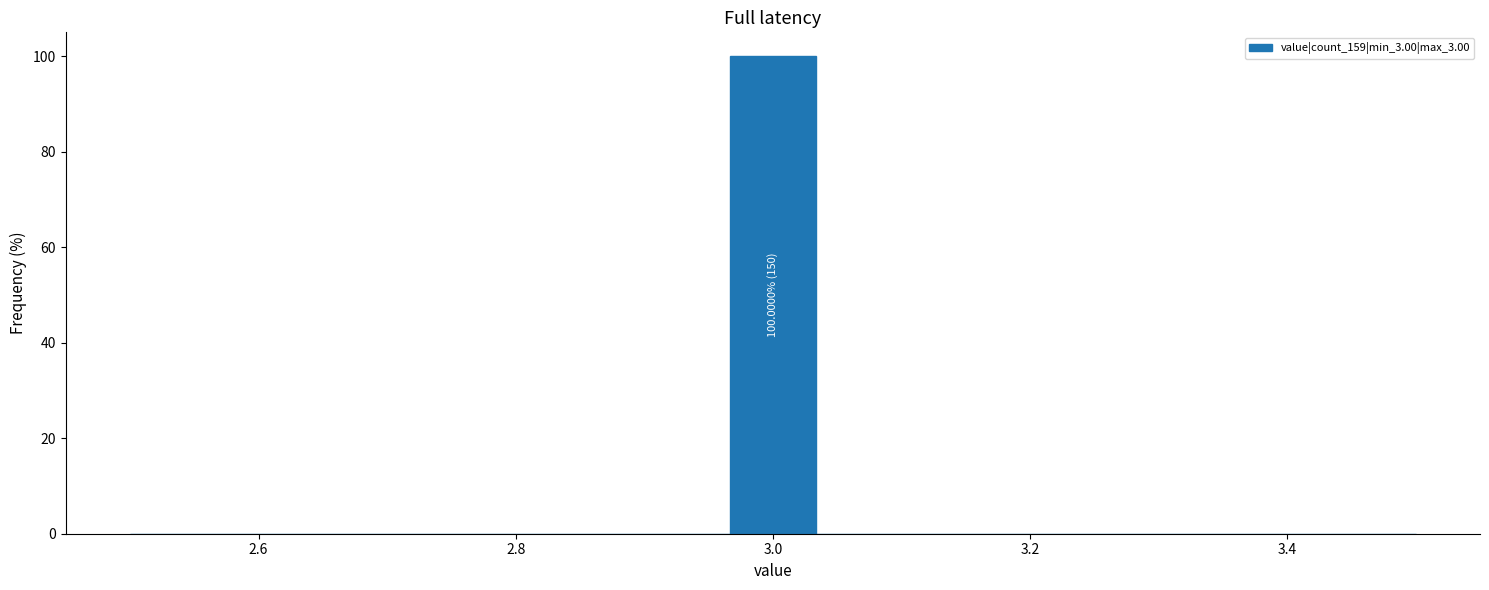

Read against the x-axis, roughly where is the centre of the tallest bar?

3.00